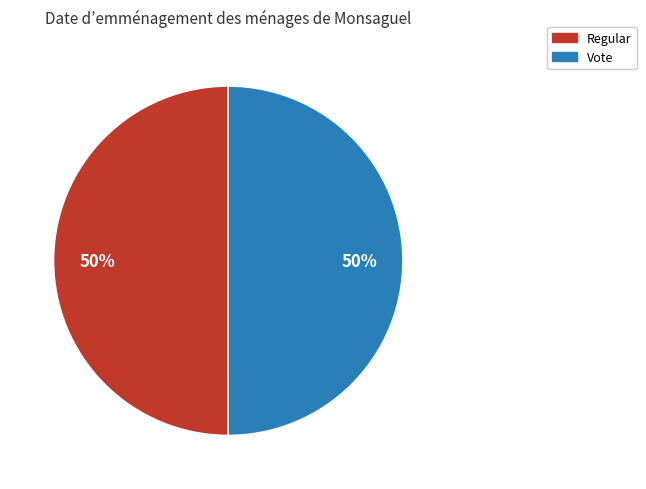

Is the sum of Regular and Vote greater than half?

Yes